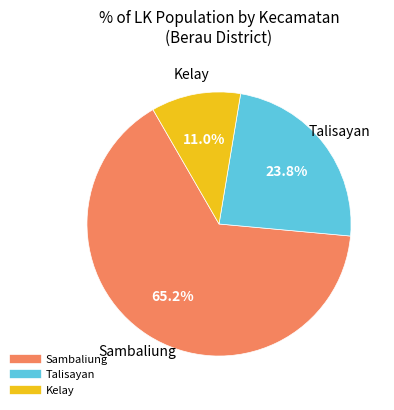

How many slices are in this pie chart?

3